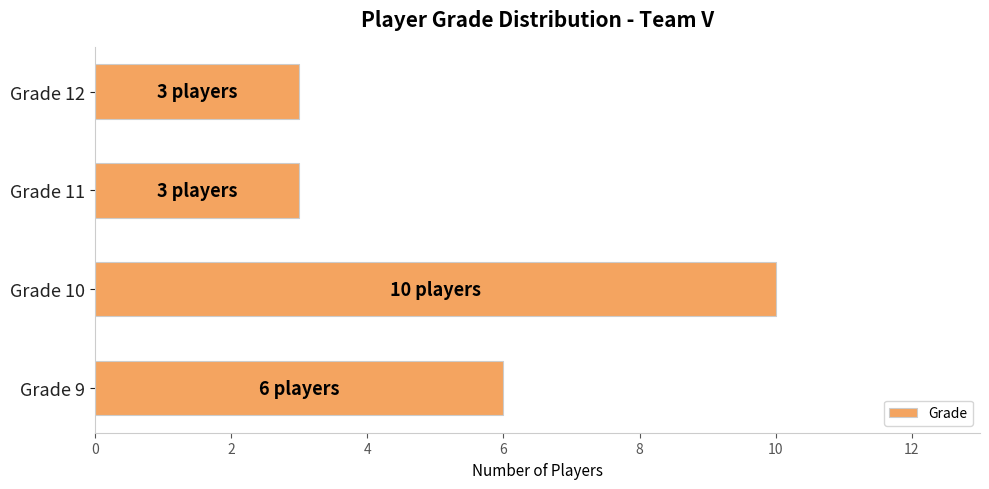

What is the smallest value displayed?

3